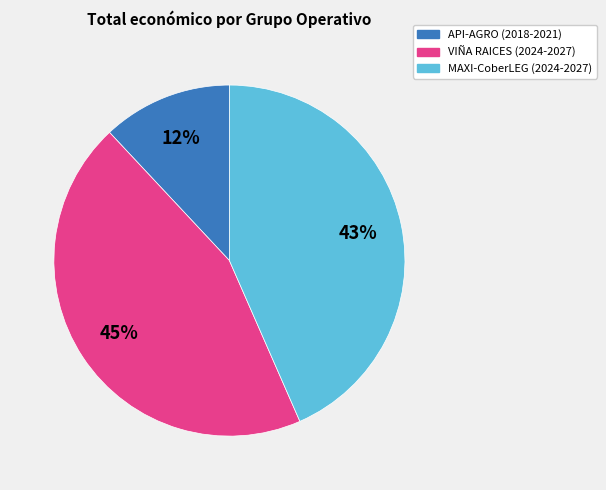

How many segments does this pie chart have?

3